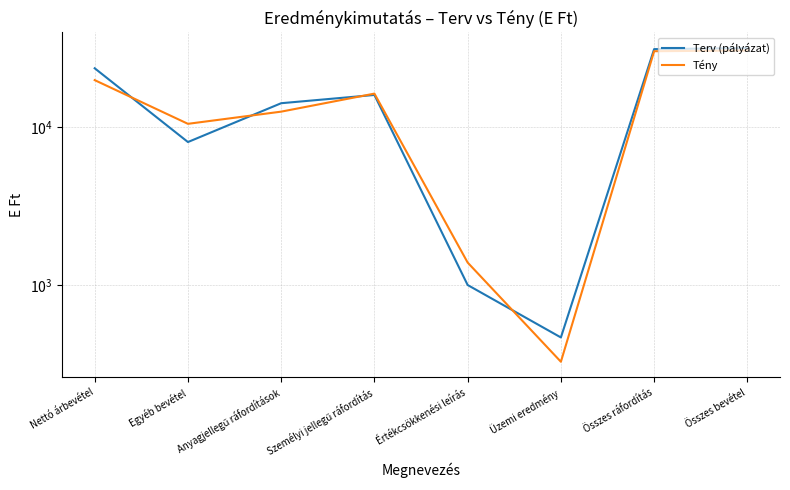

Is this an area chart (filled region under the line)?

No